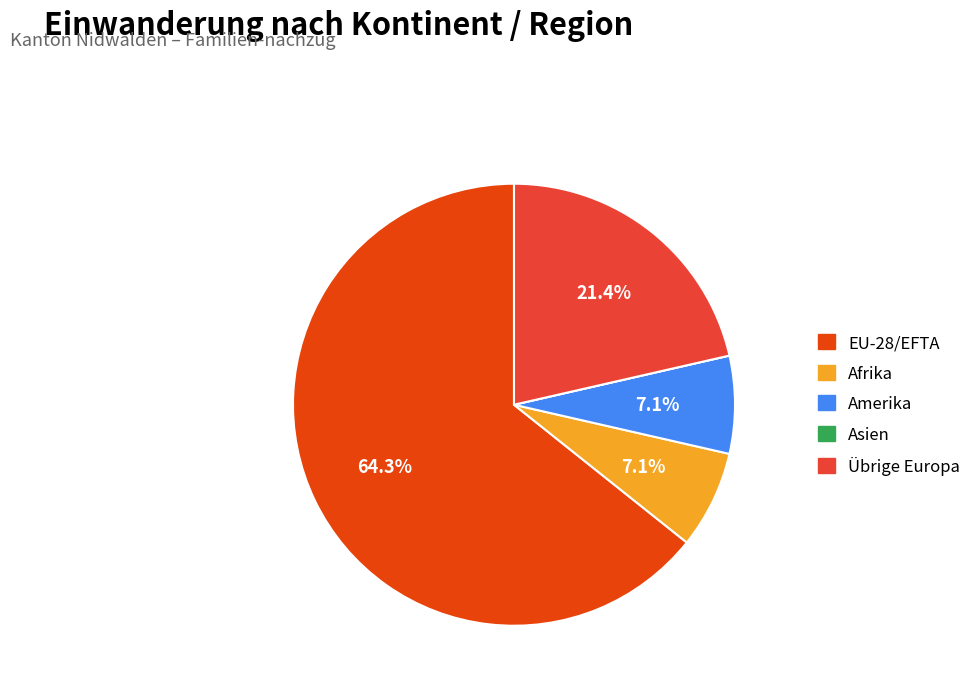

Do Übrige Europa and EU-28/EFTA together represent more than half of the pie?

Yes